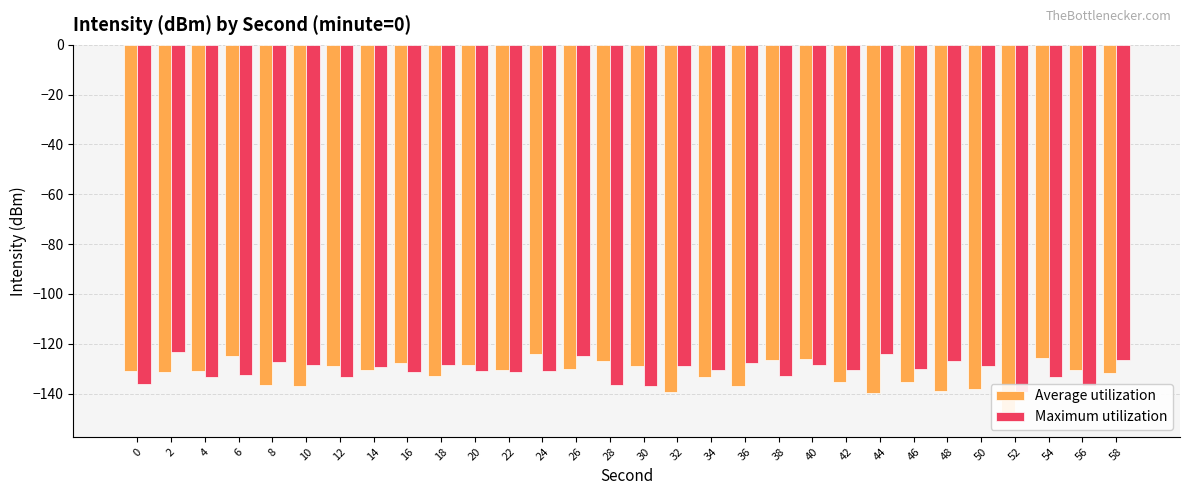

What is the difference between the Average utilization values at 24 and 50?

14.2